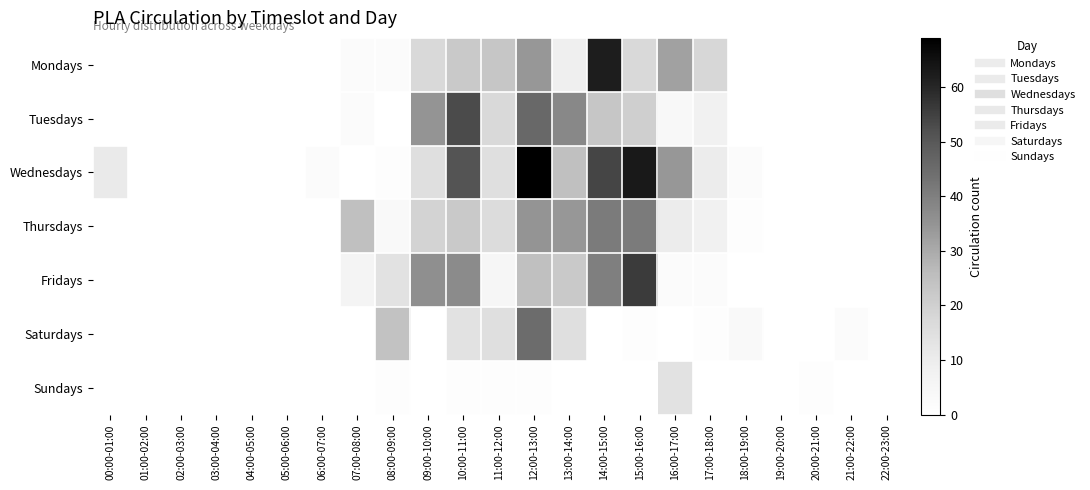

Which has a higher value, 17:00-18:00 or 08:00-09:00?

17:00-18:00